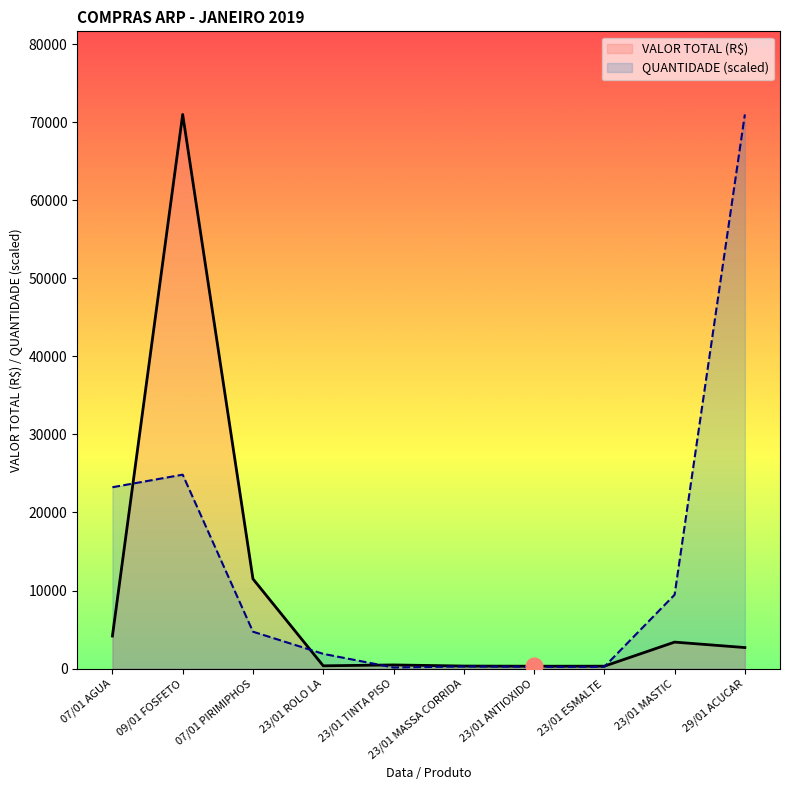

What is the difference between the highest and lowest values at 07/01 AGUA?

19060.6